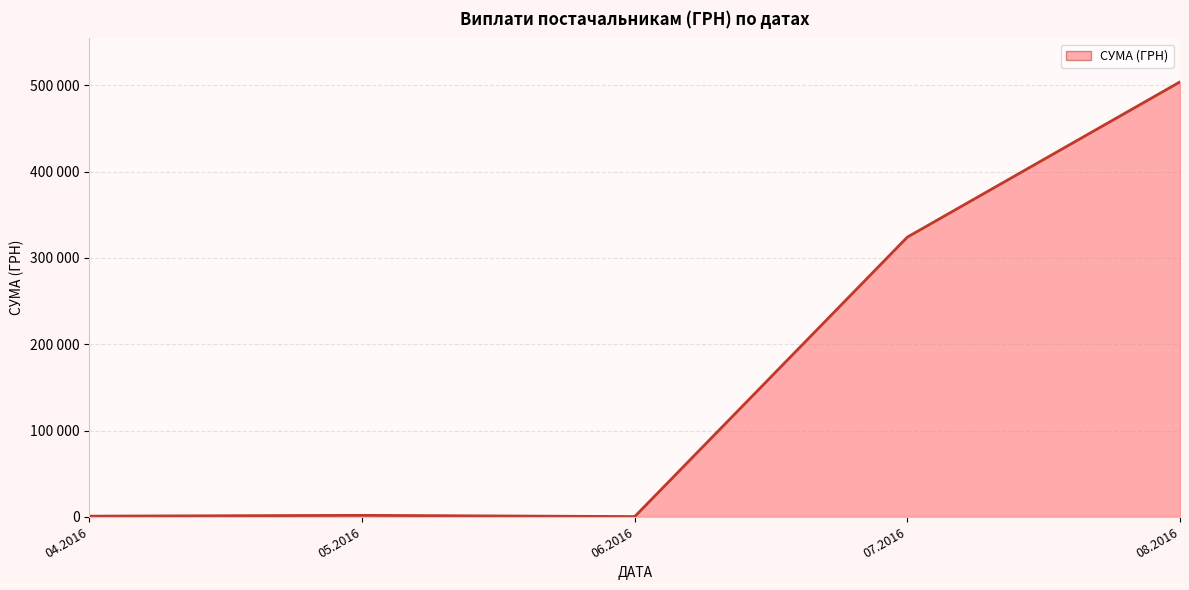

What value does the data have at 06.2016?

240.0